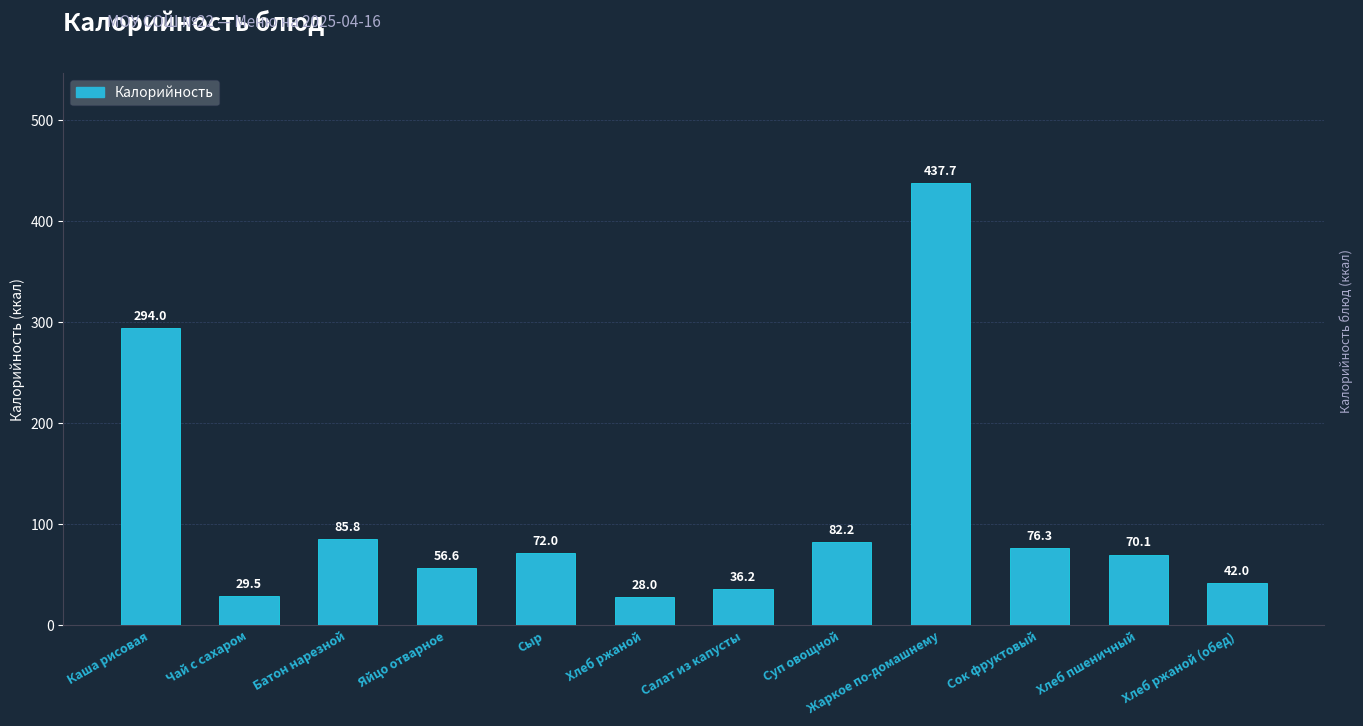

Between Яйцо отварное and Чай с сахаром, which is larger?

Яйцо отварное